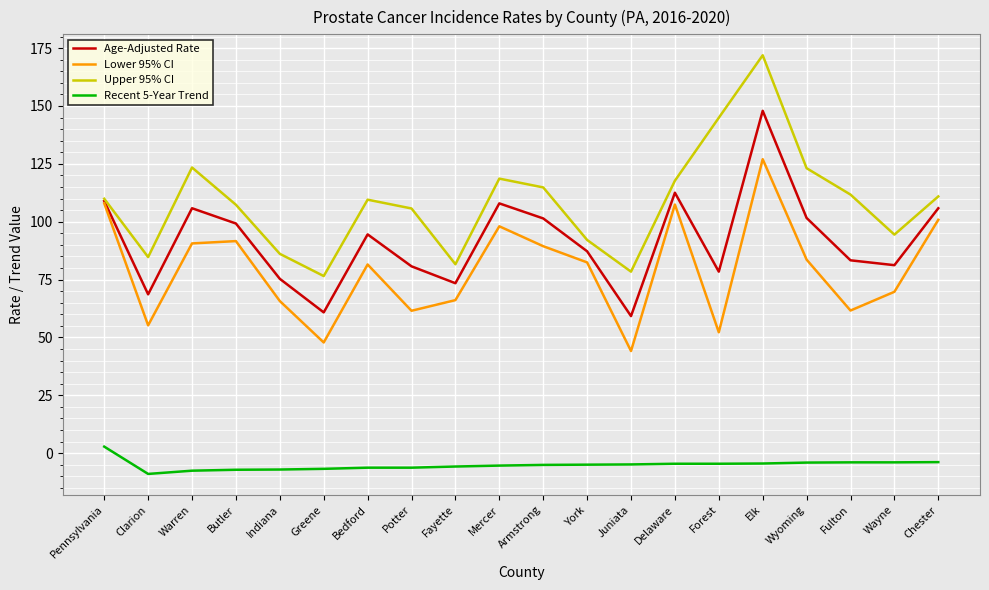

What is the difference between the Upper 95% CI values at Pennsylvania and Elk?

62.0